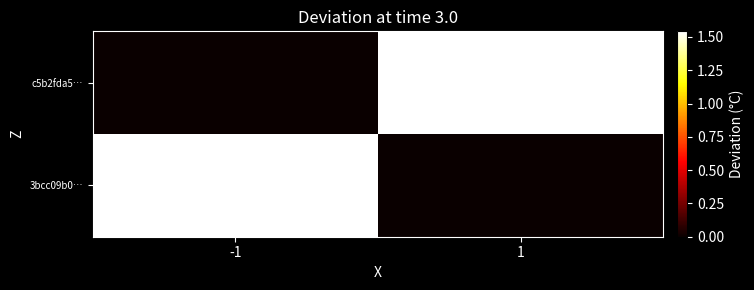

Rank the series by their average value, from highest to lowest.

3bcc09b0…, c5b2fda5…